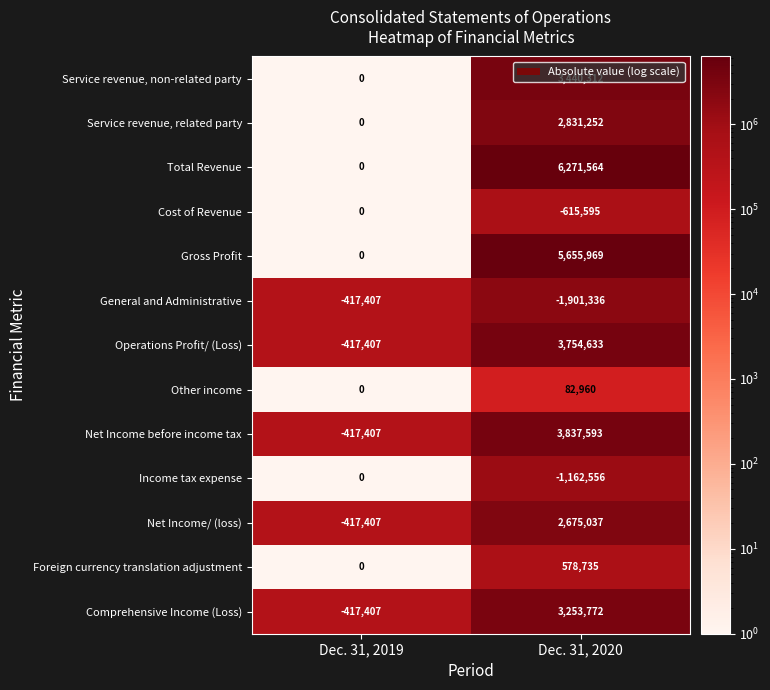

What is the sum of the Net Income before income tax values at Dec. 31, 2020 and Dec. 31, 2019?

3420186